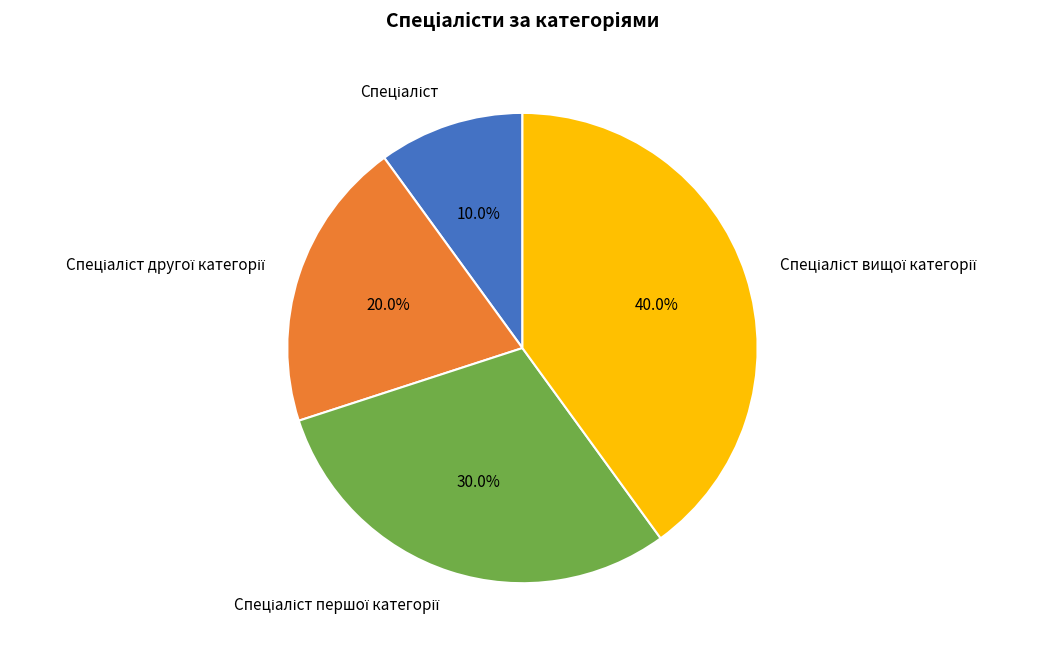

Is there a majority slice in this chart?

No